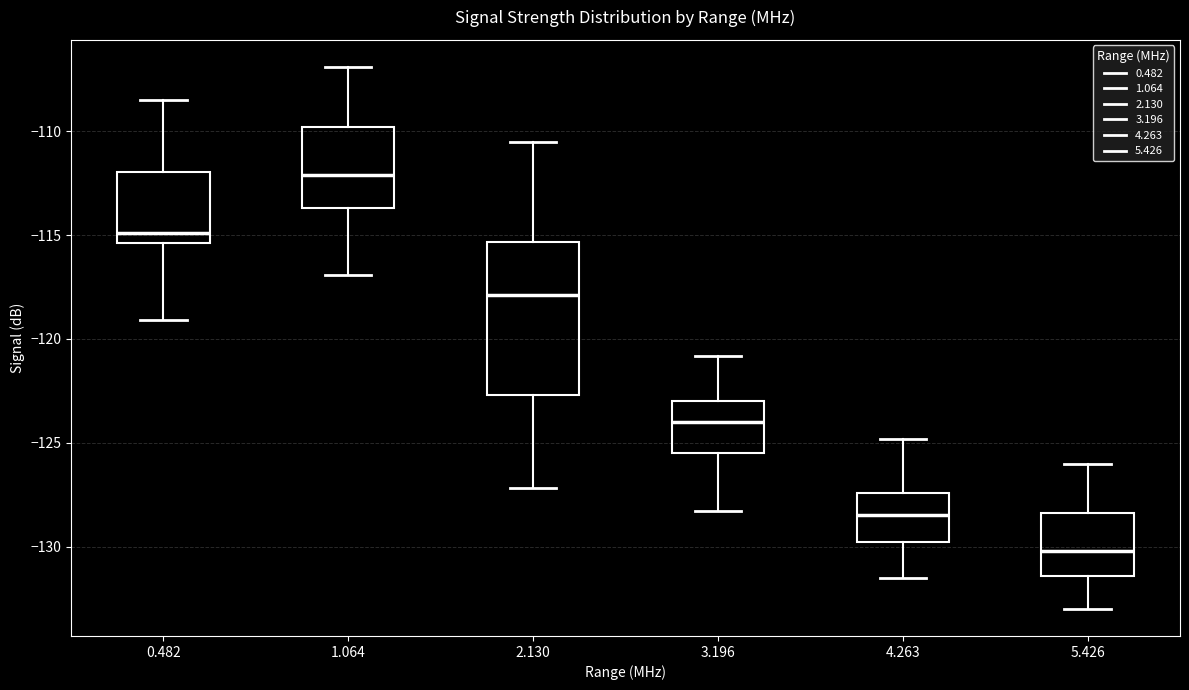

Which box is the tallest, from its lower edge to its upper edge?

2.130